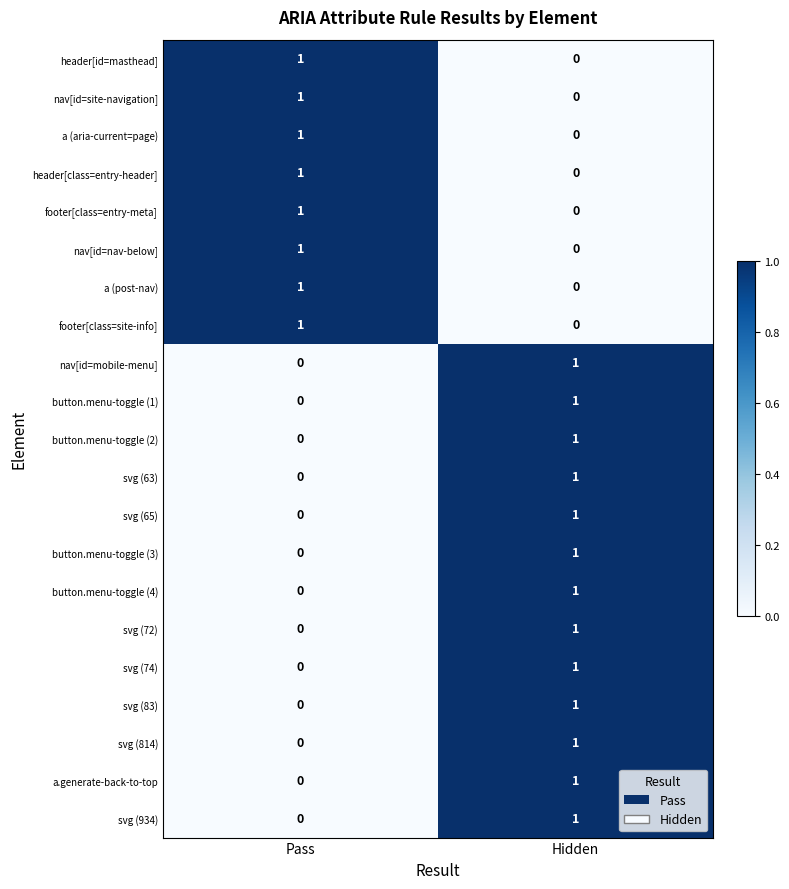

What is the total value across all series at Hidden?

13